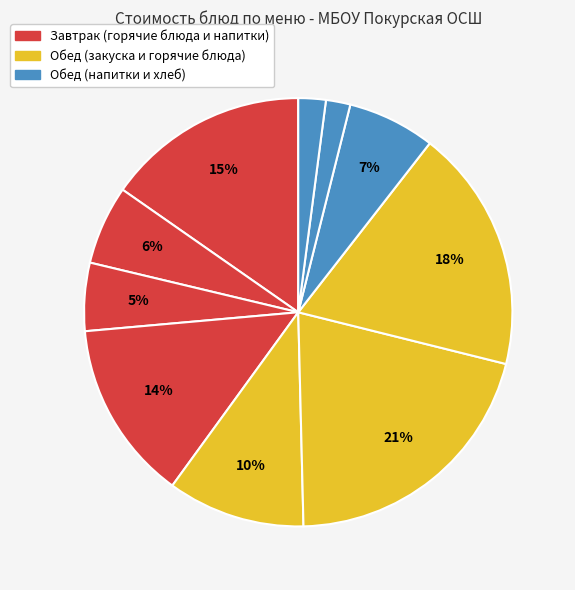

How many slices are in this pie chart?

10